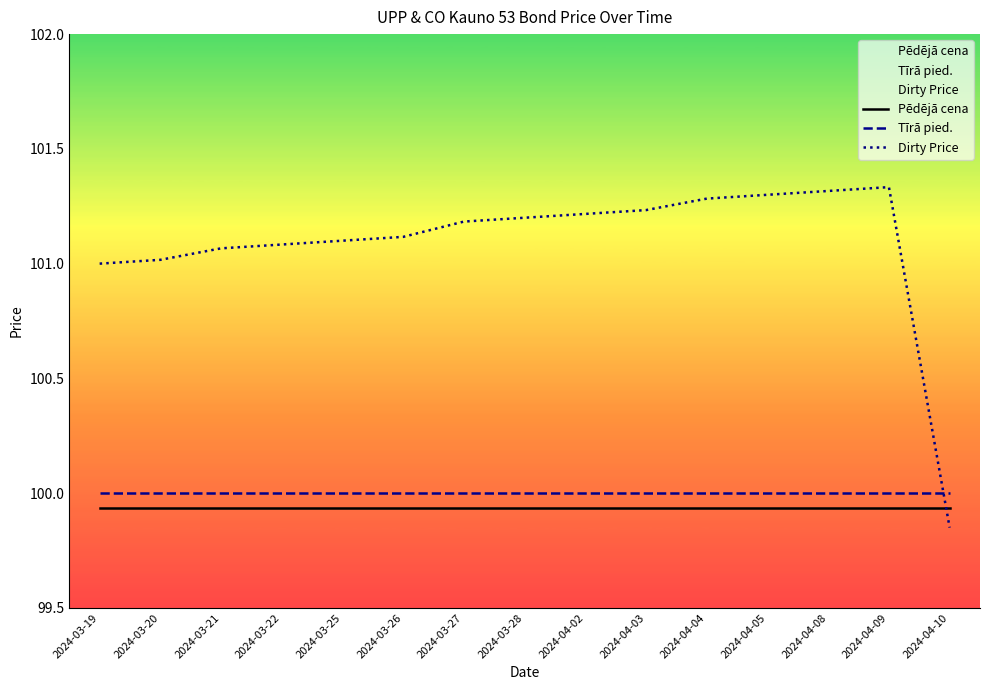

How many intersections are there between Pēdējā cena and Dirty Price?

1